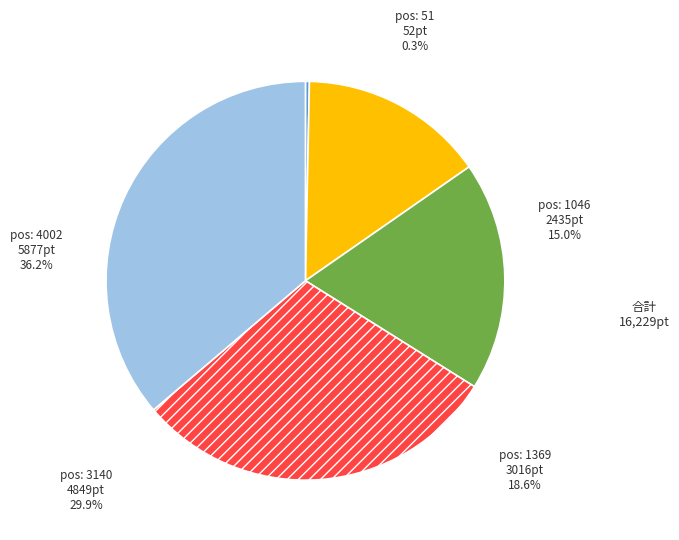

Which has a higher value, 1369 or 1046?

1369